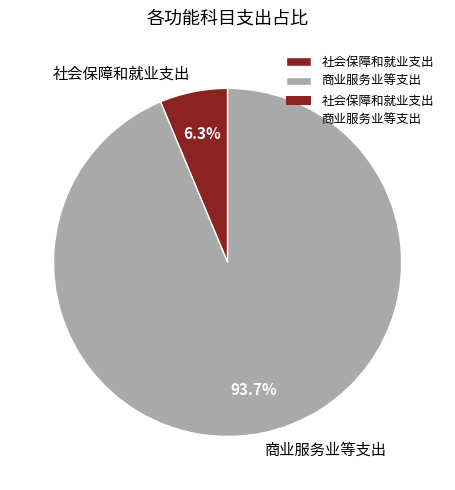

Which category has the biggest portion of the pie?

商业服务业等支出